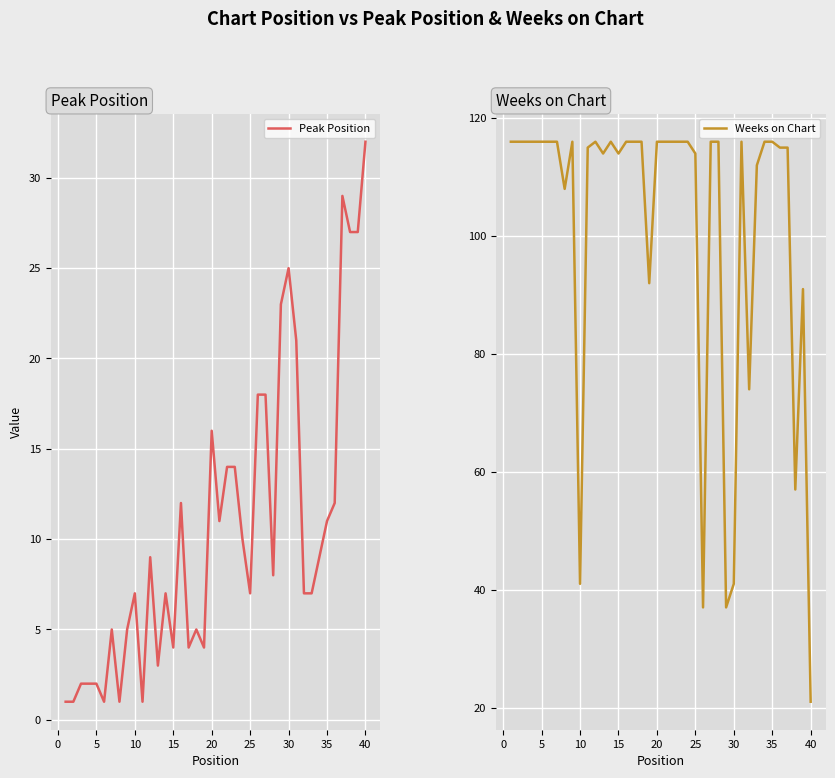

True or false: Peak Position and Weeks on Chart intersect in this chart.

True